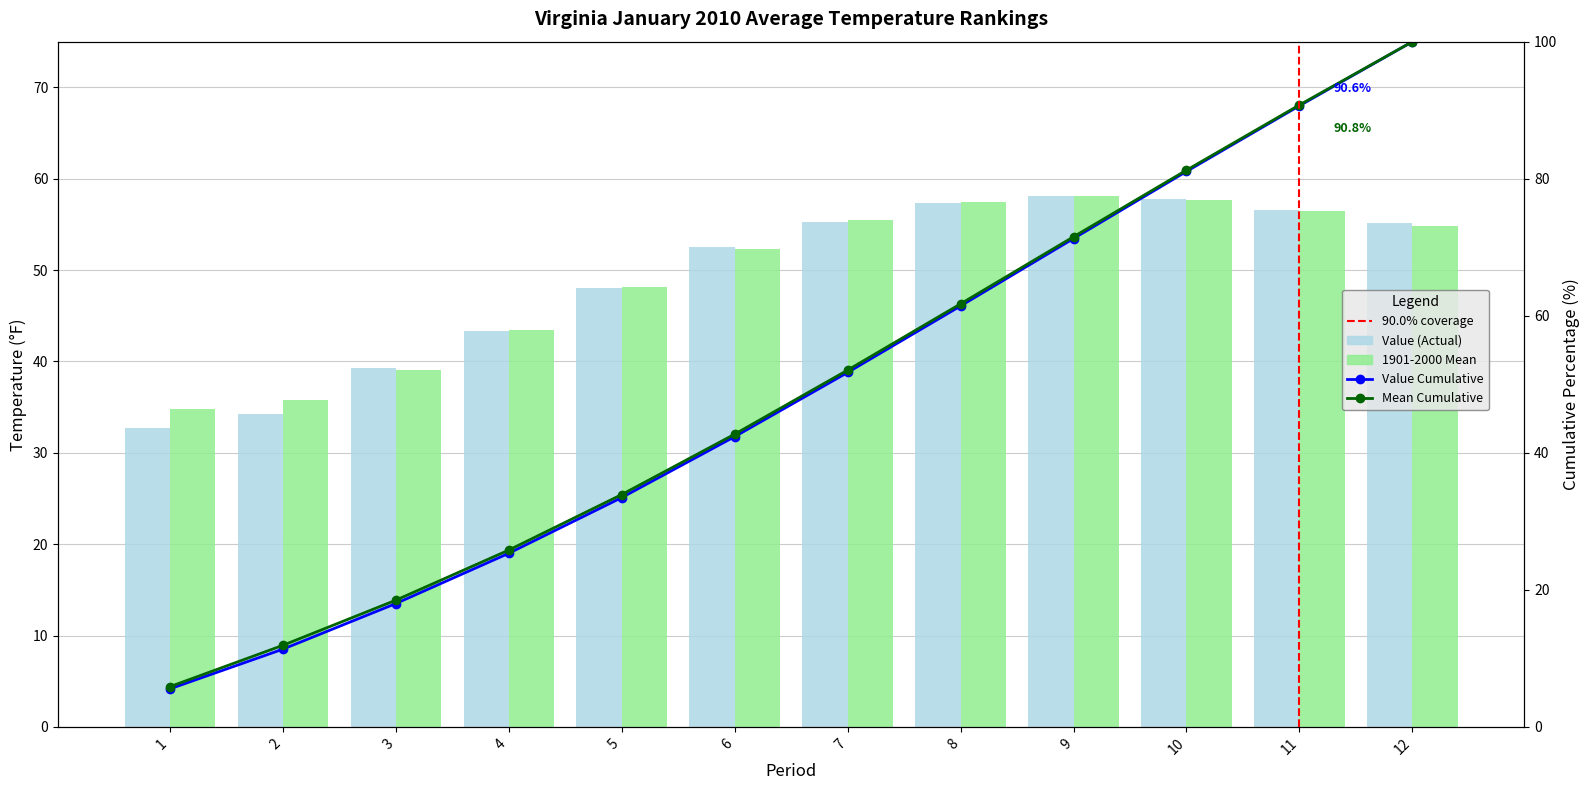

Which series has the widest spread of values?

Value